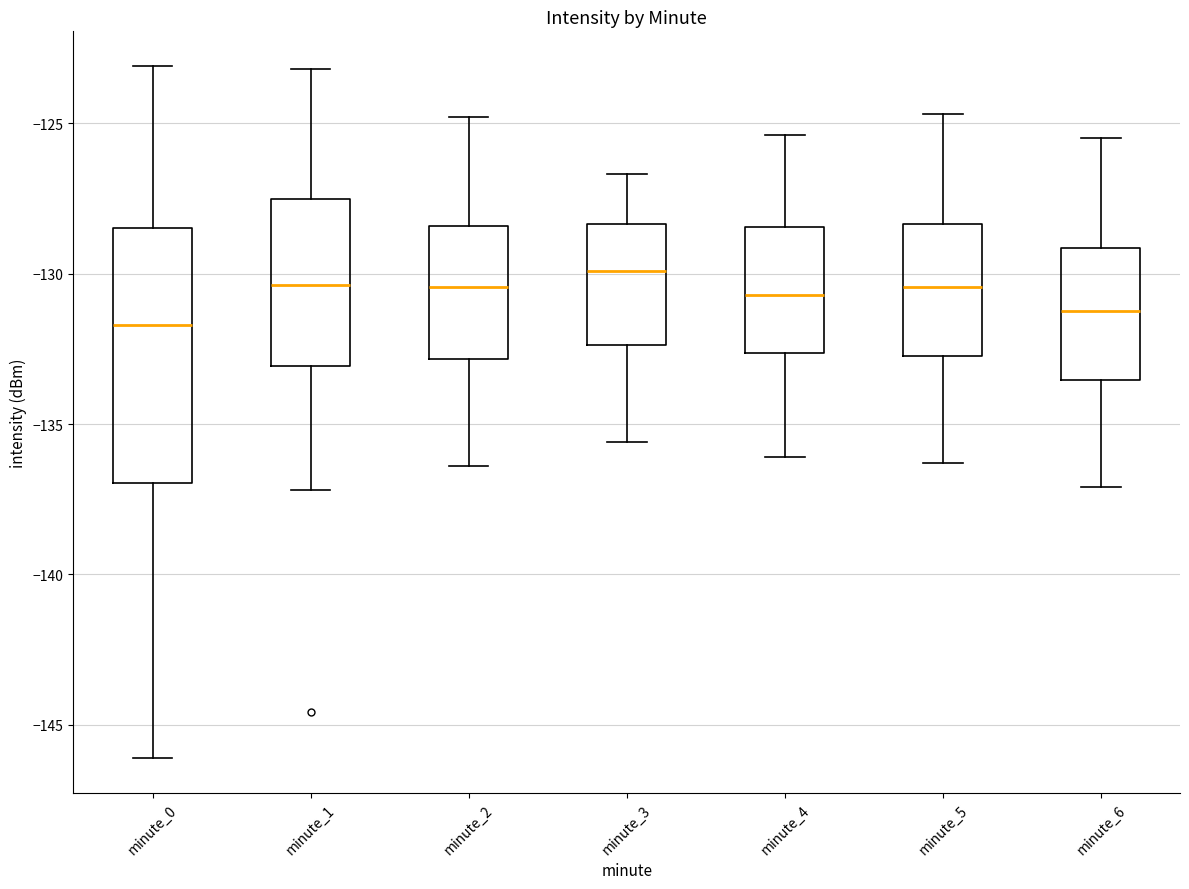

Reading left to right, read every box against the y-axis: the position of its median line, the range the box covers, and the ends of its whiskers. The values are not printed on the chart, so give them approximately, as read against the axis.

minute_0: median -131.5, box -137.0 to -128.5, whiskers -146.0 to -123.0
minute_1: median -130.5, box -133.0 to -127.5, whiskers -137.0 to -123.0
minute_2: median -130.5, box -133.0 to -128.5, whiskers -136.5 to -125.0
minute_3: median -130.0, box -132.5 to -128.5, whiskers -135.5 to -126.5
minute_4: median -130.5, box -132.5 to -128.5, whiskers -136.0 to -125.5
minute_5: median -130.5, box -132.5 to -128.5, whiskers -136.5 to -124.5
minute_6: median -131.0, box -133.5 to -129.0, whiskers -137.0 to -125.5